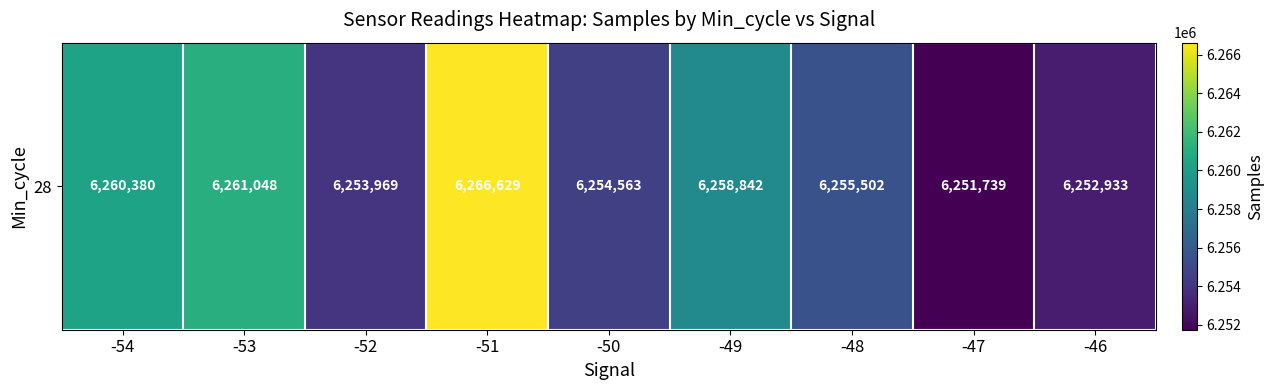

Reading left to right, extract all data points from this chart.

-54=6260380.0	-53=6261048.3	-52=6253969.0	-51=6266629.5	-50=6254563.2	-49=6258842.7	-48=6255502.1	-47=6251739.0	-46=6252933.5